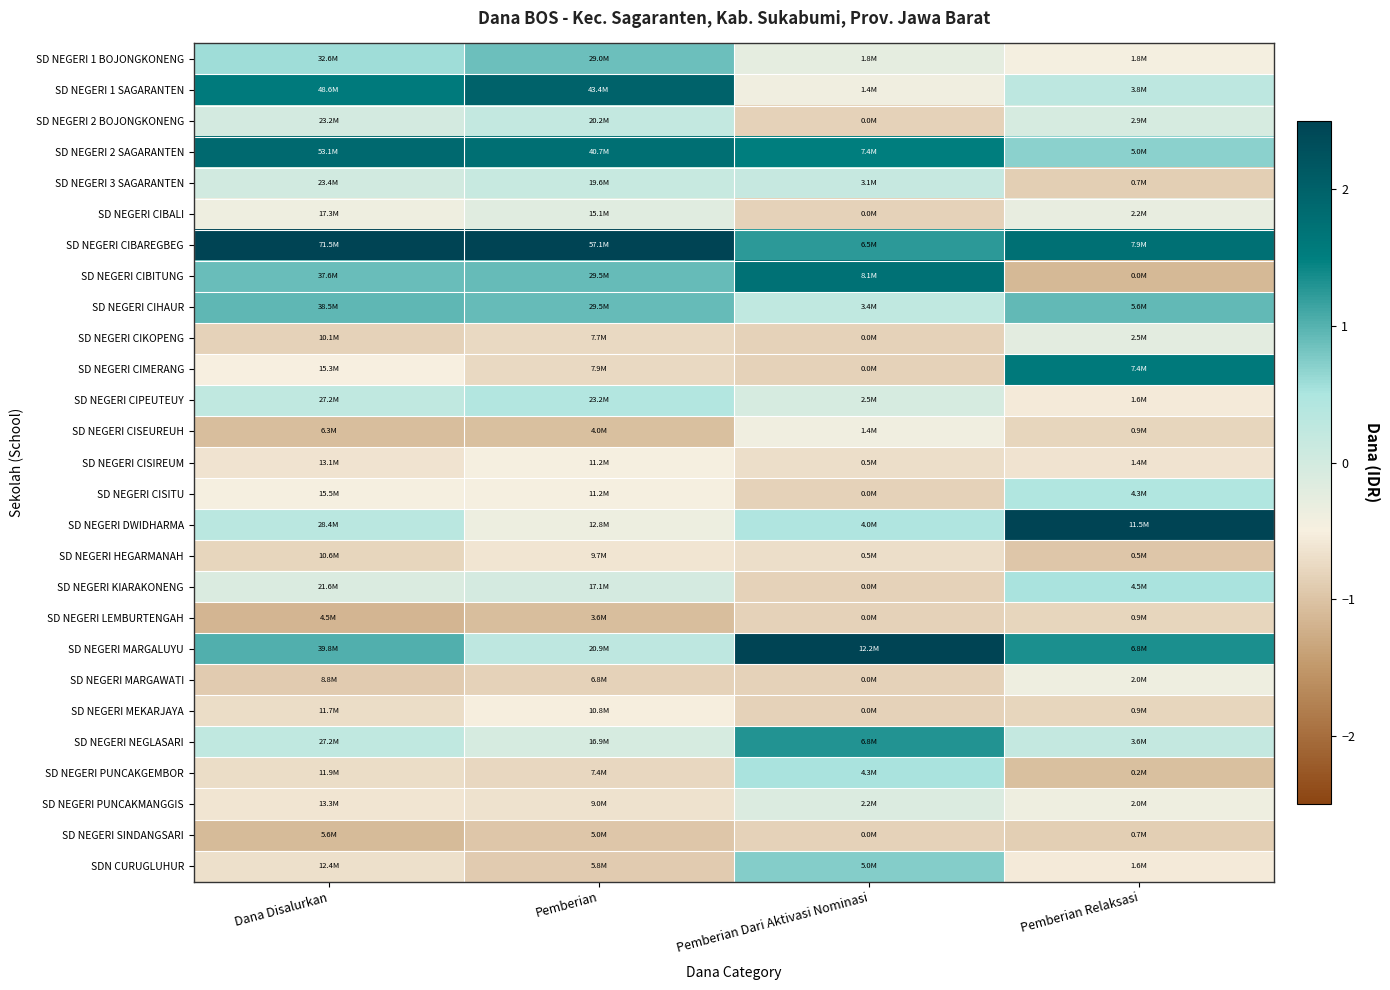

Reading left to right, extract all data points from this chart.

SD NEGERI 1 BOJONGKONENG: Dana Disalurkan=0.6	Pemberian=0.9	Pemberian Dari Aktivasi Nominasi=-0.3	Pemberian Relaksasi=-0.5
SD NEGERI 1 SAGARANTEN: Dana Disalurkan=1.6	Pemberian=2.0	Pemberian Dari Aktivasi Nominasi=-0.4	Pemberian Relaksasi=0.3
SD NEGERI 2 BOJONGKONENG: Dana Disalurkan=-0.0	Pemberian=0.2	Pemberian Dari Aktivasi Nominasi=-0.8	Pemberian Relaksasi=-0.1
SD NEGERI 2 SAGARANTEN: Dana Disalurkan=1.9	Pemberian=1.8	Pemberian Dari Aktivasi Nominasi=1.5	Pemberian Relaksasi=0.7
SD NEGERI 3 SAGARANTEN: Dana Disalurkan=0.0	Pemberian=0.2	Pemberian Dari Aktivasi Nominasi=0.2	Pemberian Relaksasi=-0.9
SD NEGERI CIBALI: Dana Disalurkan=-0.4	Pemberian=-0.2	Pemberian Dari Aktivasi Nominasi=-0.8	Pemberian Relaksasi=-0.3
SD NEGERI CIBAREGBEG: Dana Disalurkan=3.0	Pemberian=3.0	Pemberian Dari Aktivasi Nominasi=1.2	Pemberian Relaksasi=1.8
SD NEGERI CIBITUNG: Dana Disalurkan=0.9	Pemberian=0.9	Pemberian Dari Aktivasi Nominasi=1.7	Pemberian Relaksasi=-1.1
SD NEGERI CIHAUR: Dana Disalurkan=0.9	Pemberian=0.9	Pemberian Dari Aktivasi Nominasi=0.2	Pemberian Relaksasi=0.9
SD NEGERI CIKOPENG: Dana Disalurkan=-0.8	Pemberian=-0.8	Pemberian Dari Aktivasi Nominasi=-0.8	Pemberian Relaksasi=-0.2
SD NEGERI CIMERANG: Dana Disalurkan=-0.5	Pemberian=-0.7	Pemberian Dari Aktivasi Nominasi=-0.8	Pemberian Relaksasi=1.6
SD NEGERI CIPEUTEUY: Dana Disalurkan=0.2	Pemberian=0.4	Pemberian Dari Aktivasi Nominasi=-0.0	Pemberian Relaksasi=-0.5
SD NEGERI CISEUREUH: Dana Disalurkan=-1.1	Pemberian=-1.0	Pemberian Dari Aktivasi Nominasi=-0.4	Pemberian Relaksasi=-0.8
SD NEGERI CISIREUM: Dana Disalurkan=-0.6	Pemberian=-0.5	Pemberian Dari Aktivasi Nominasi=-0.7	Pemberian Relaksasi=-0.6
SD NEGERI CISITU: Dana Disalurkan=-0.5	Pemberian=-0.5	Pemberian Dari Aktivasi Nominasi=-0.8	Pemberian Relaksasi=0.4
SD NEGERI DWIDHARMA: Dana Disalurkan=0.3	Pemberian=-0.4	Pemberian Dari Aktivasi Nominasi=0.5	Pemberian Relaksasi=3.1
SD NEGERI HEGARMANAH: Dana Disalurkan=-0.8	Pemberian=-0.6	Pemberian Dari Aktivasi Nominasi=-0.7	Pemberian Relaksasi=-1.0
SD NEGERI KIARAKONENG: Dana Disalurkan=-0.1	Pemberian=-0.0	Pemberian Dari Aktivasi Nominasi=-0.8	Pemberian Relaksasi=0.5
SD NEGERI LEMBURTENGAH: Dana Disalurkan=-1.2	Pemberian=-1.1	Pemberian Dari Aktivasi Nominasi=-0.8	Pemberian Relaksasi=-0.8
SD NEGERI MARGALUYU: Dana Disalurkan=1.0	Pemberian=0.3	Pemberian Dari Aktivasi Nominasi=3.0	Pemberian Relaksasi=1.3
SD NEGERI MARGAWATI: Dana Disalurkan=-0.9	Pemberian=-0.8	Pemberian Dari Aktivasi Nominasi=-0.8	Pemberian Relaksasi=-0.4
SD NEGERI MEKARJAYA: Dana Disalurkan=-0.7	Pemberian=-0.5	Pemberian Dari Aktivasi Nominasi=-0.8	Pemberian Relaksasi=-0.8
SD NEGERI NEGLASARI: Dana Disalurkan=0.2	Pemberian=-0.1	Pemberian Dari Aktivasi Nominasi=1.3	Pemberian Relaksasi=0.2
SD NEGERI PUNCAKGEMBOR: Dana Disalurkan=-0.7	Pemberian=-0.8	Pemberian Dari Aktivasi Nominasi=0.5	Pemberian Relaksasi=-1.0
SD NEGERI PUNCAKMANGGIS: Dana Disalurkan=-0.6	Pemberian=-0.7	Pemberian Dari Aktivasi Nominasi=-0.1	Pemberian Relaksasi=-0.4
SD NEGERI SINDANGSARI: Dana Disalurkan=-1.1	Pemberian=-1.0	Pemberian Dari Aktivasi Nominasi=-0.8	Pemberian Relaksasi=-0.9
SDN CURUGLUHUR: Dana Disalurkan=-0.7	Pemberian=-0.9	Pemberian Dari Aktivasi Nominasi=0.7	Pemberian Relaksasi=-0.5